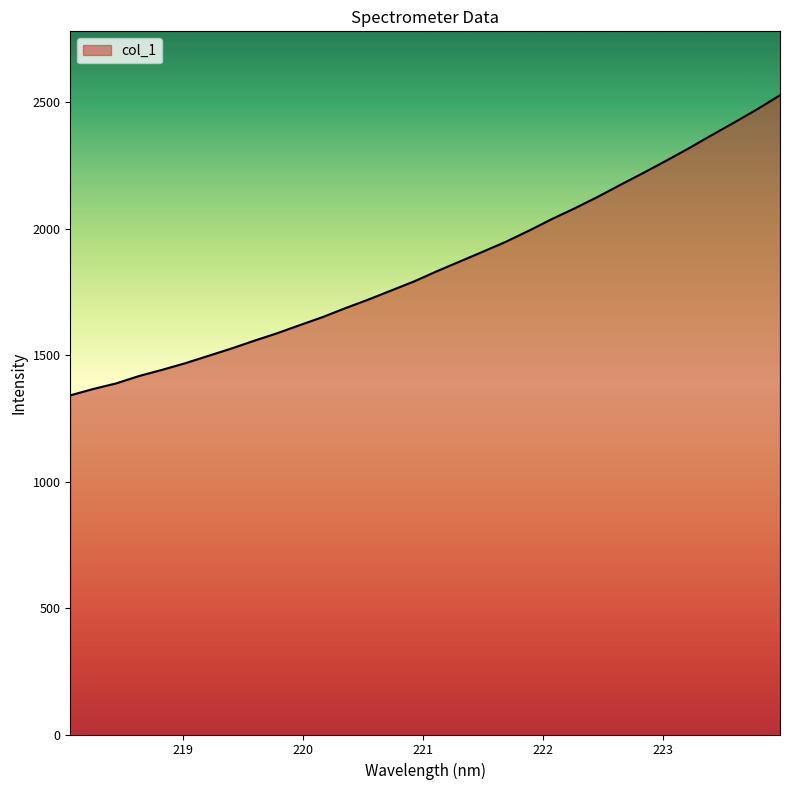

How many series are shown in this chart?

1